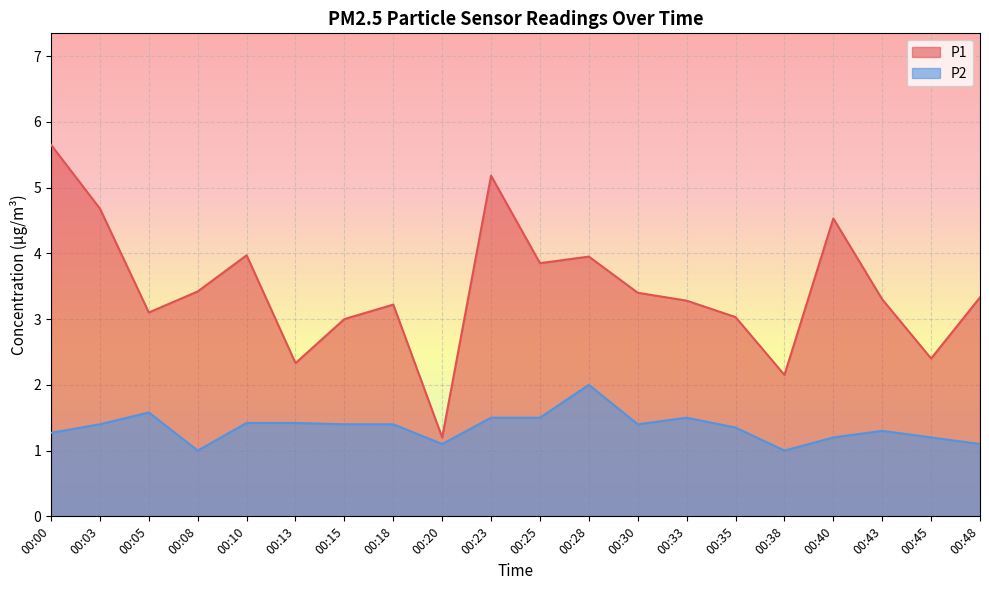

True or false: P1 and P2 intersect in this chart.

False